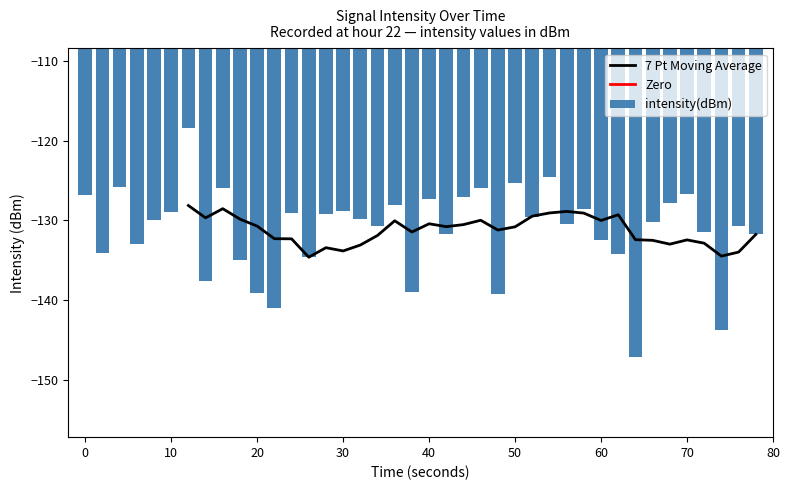

The intensity(dBm) series shows -87.6 at 30. True or false?

False